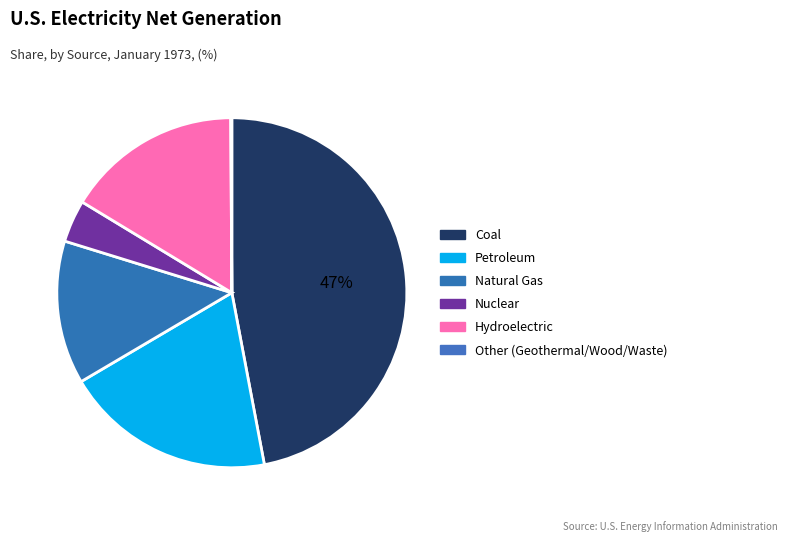

The Nuclear slice represents 4% of the pie. True or false?

True